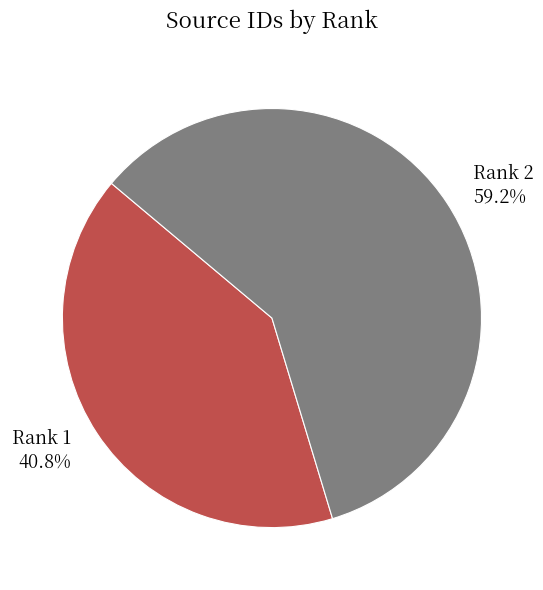

Is it true that Rank 2 is 59% of the pie?

True